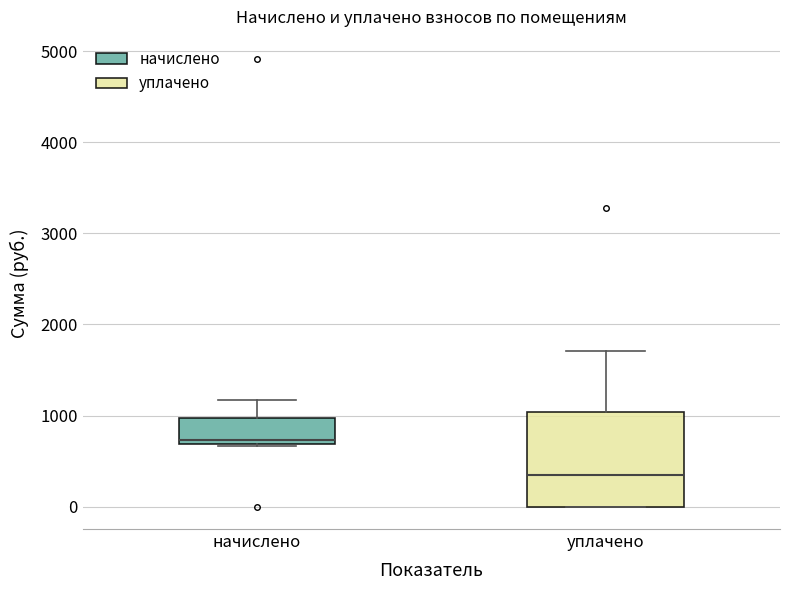

Where is the upper edge of the box for начислено on the y-axis? The values are not printed on the chart, so give them approximately, as read against the axis.

1000